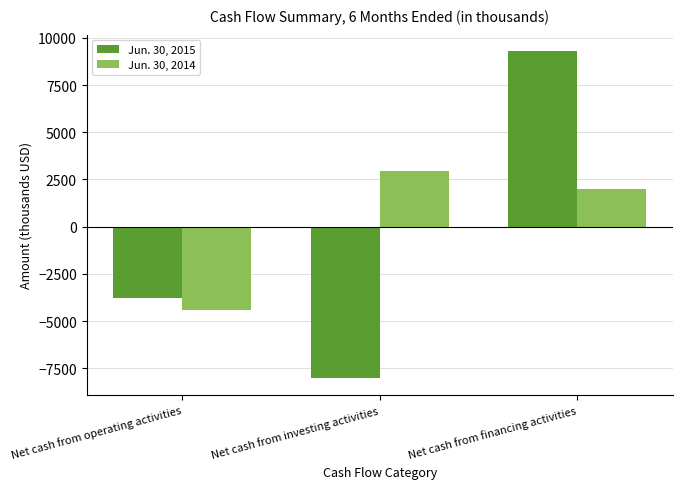

Rank the series by their average value, from lowest to highest.

Jun. 30, 2015, Jun. 30, 2014